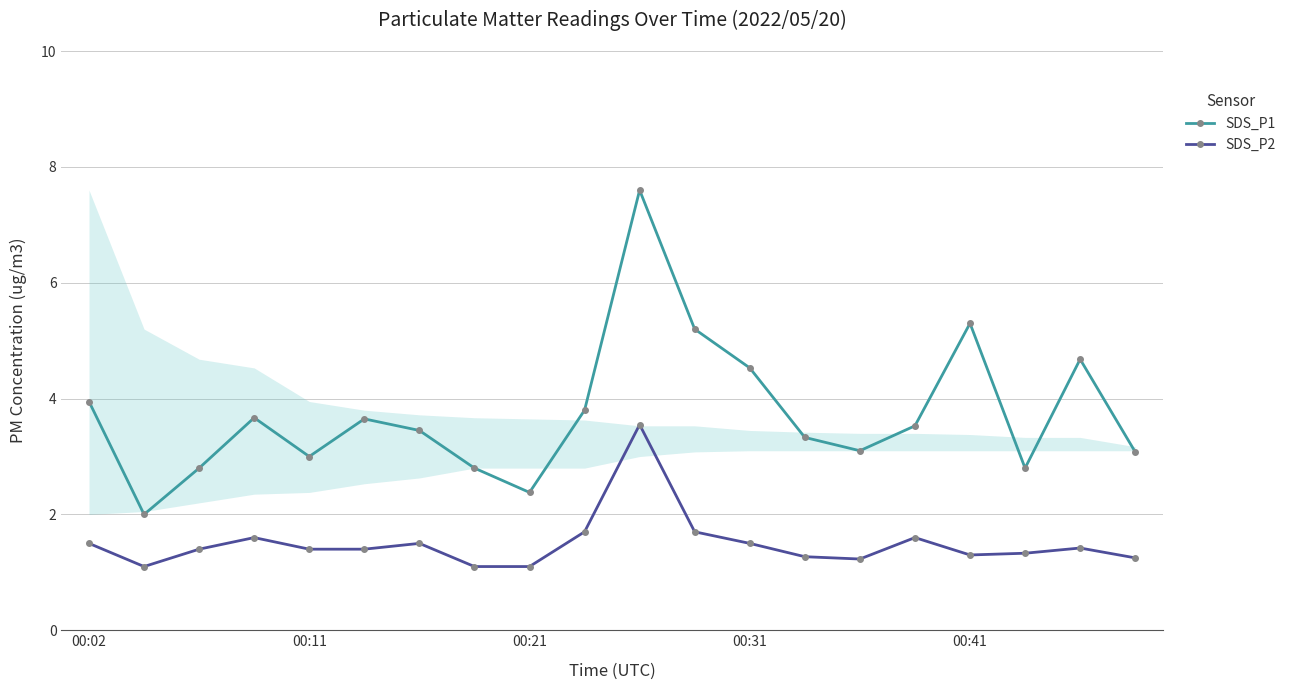

Rank the series by their average value, from lowest to highest.

SDS_P2, SDS_P1